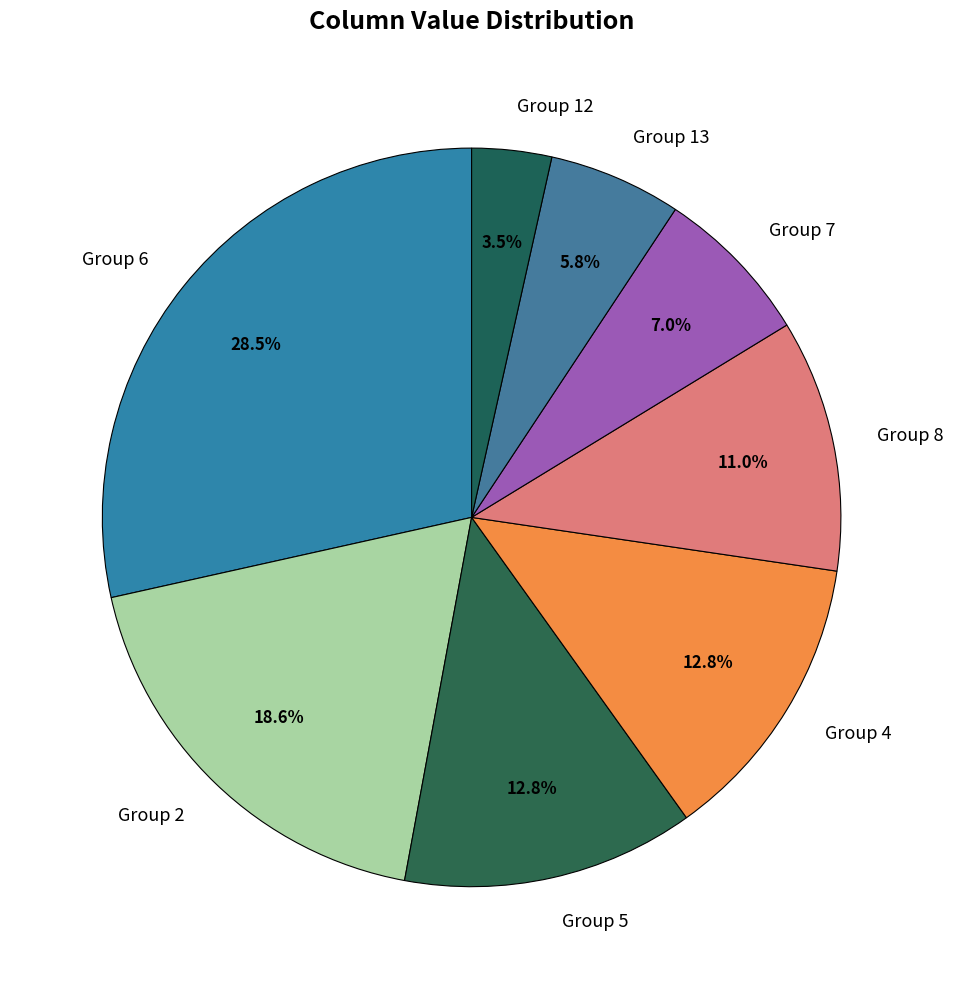

Does any single category account for the majority?

No